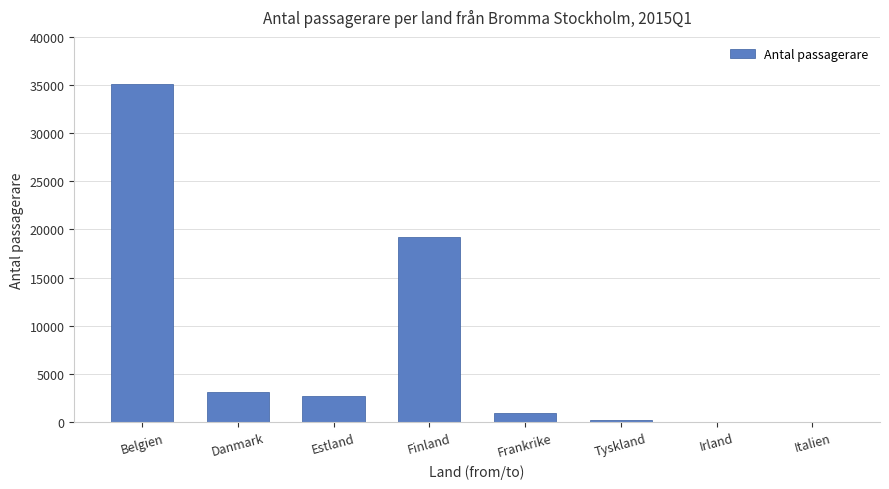

True or false: the data shows 1090 at Danmark.

False